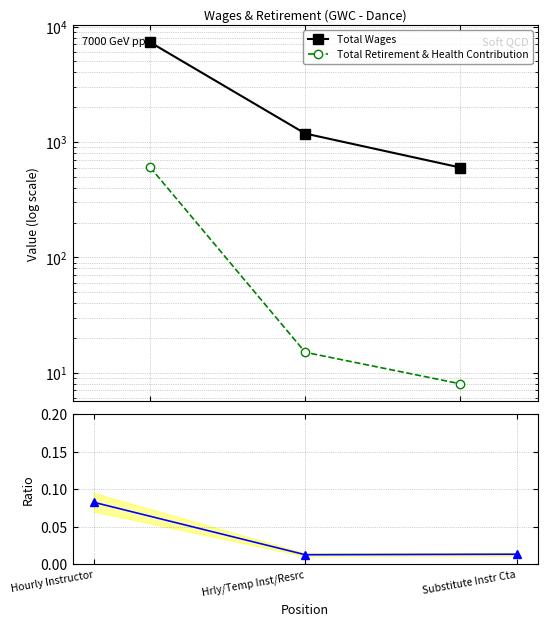

What is the total value across all series at Hrly/Temp Inst/Resrc?

1197.0